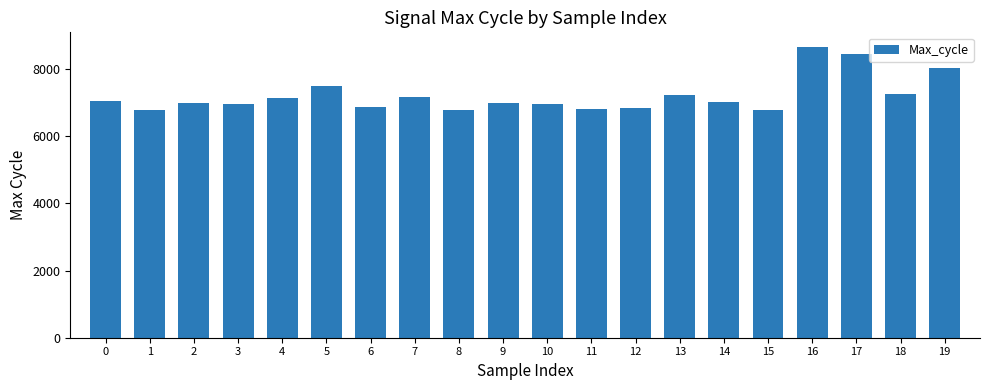

At which category does the chart reach its peak across all series?

16